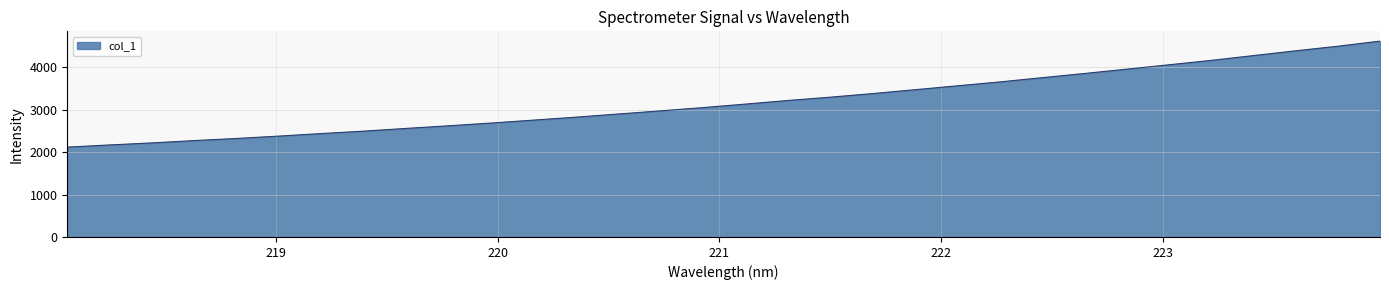

What is the smallest value displayed?

2115.6